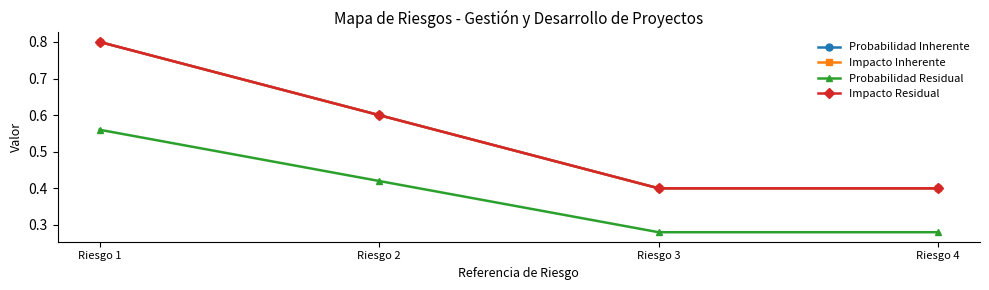

Is this an area chart (filled region under the line)?

No